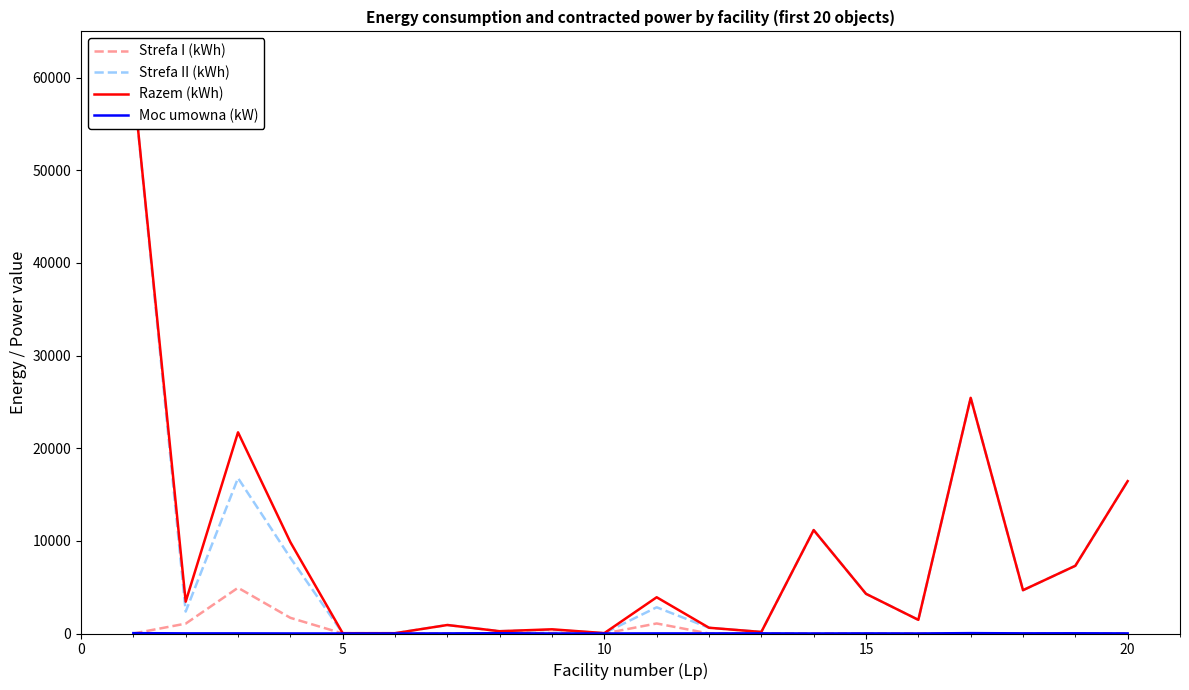

What is the maximum value for Strefa I (kWh)?

4938